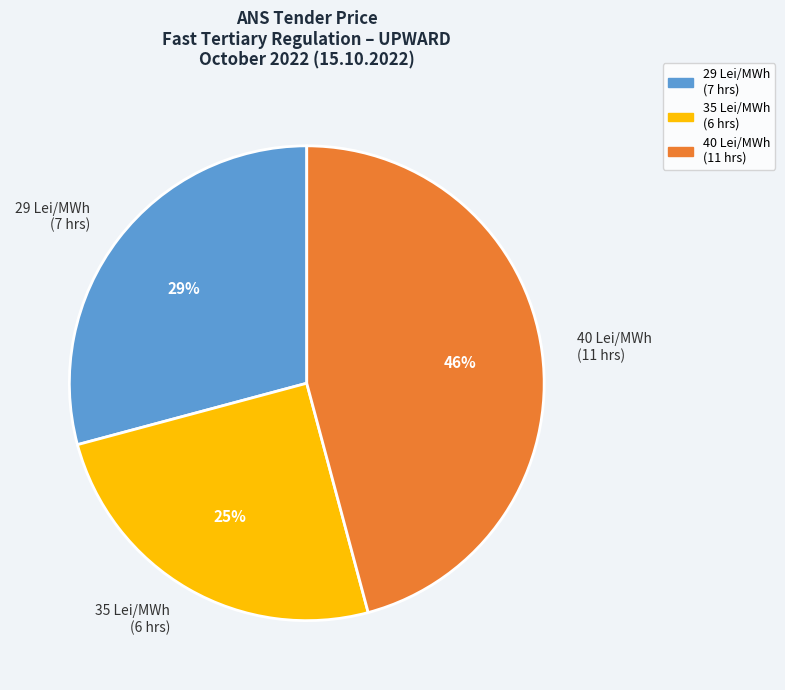

Rank the categories by value from lowest to highest.

35 Lei/MWh (6 hrs), 29 Lei/MWh (7 hrs), 40 Lei/MWh (11 hrs)